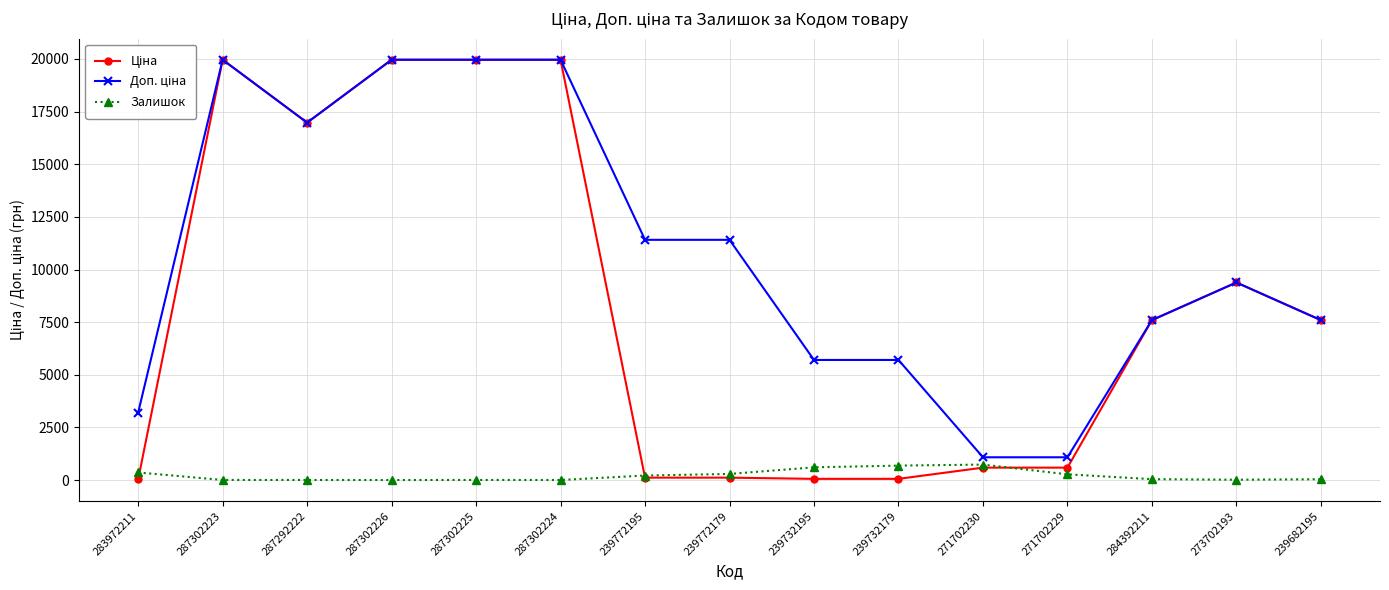

What is the maximum value shown in the chart?

19964.2